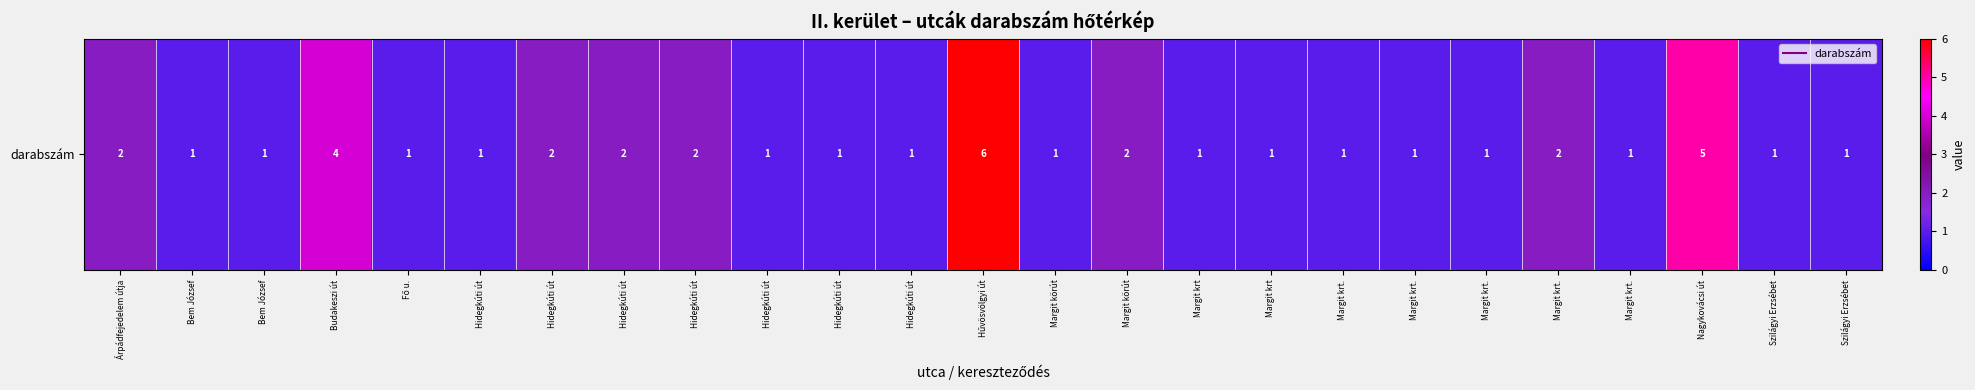

At which label is the value closest to 3?

Árpádfejedelem útja